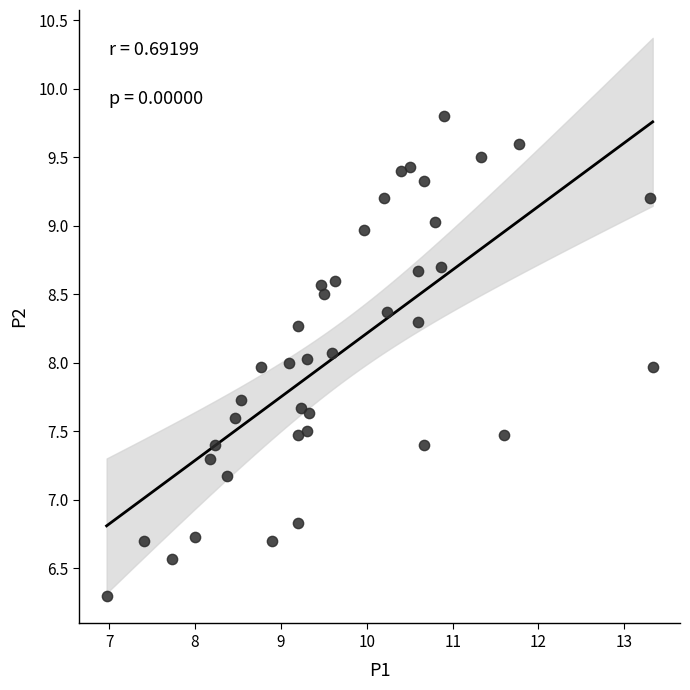

What is the range of X values (max minus min)?

6.4